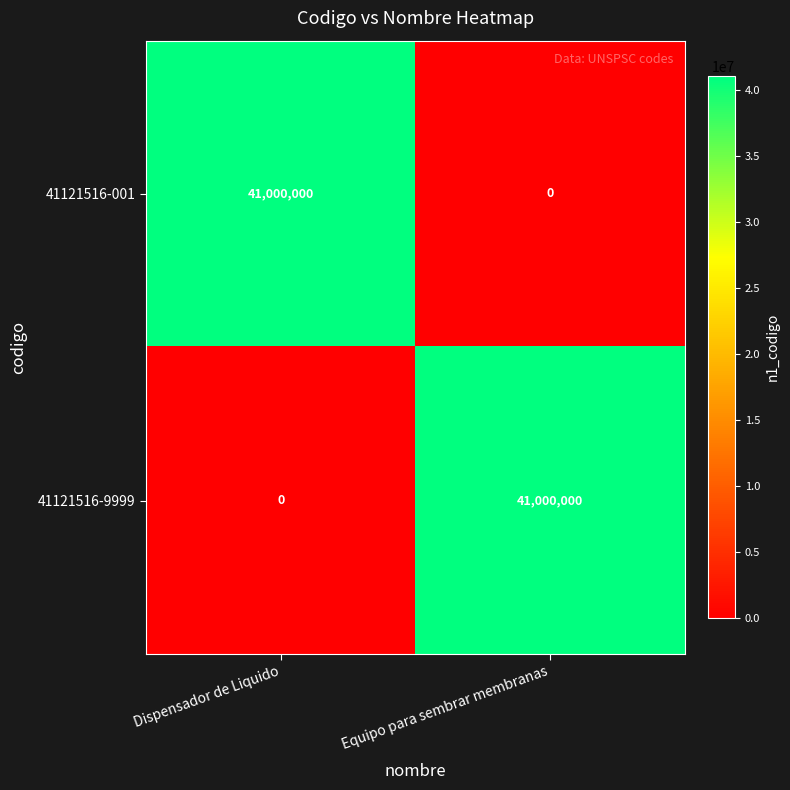

At which label does 41121516-001 reach its minimum?

Equipo para sembrar membranas